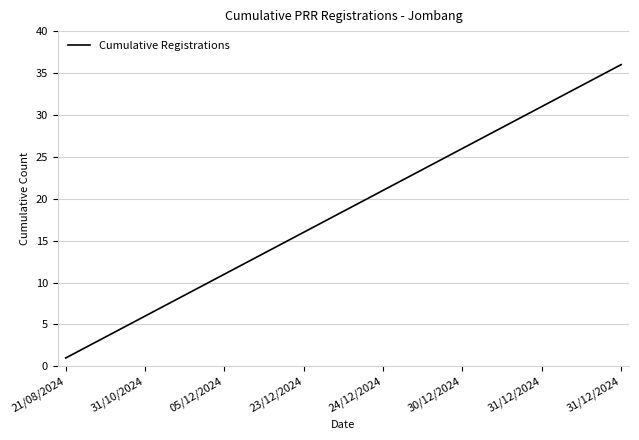

What is the greatest value displayed?

36